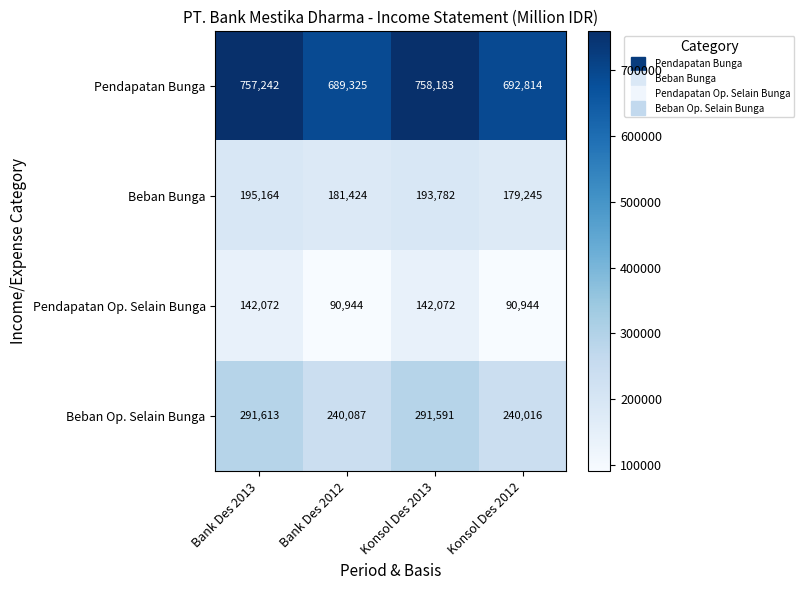

What is the sum of the Beban Bunga values at Bank Des 2013 and Konsol Des 2013?

388946